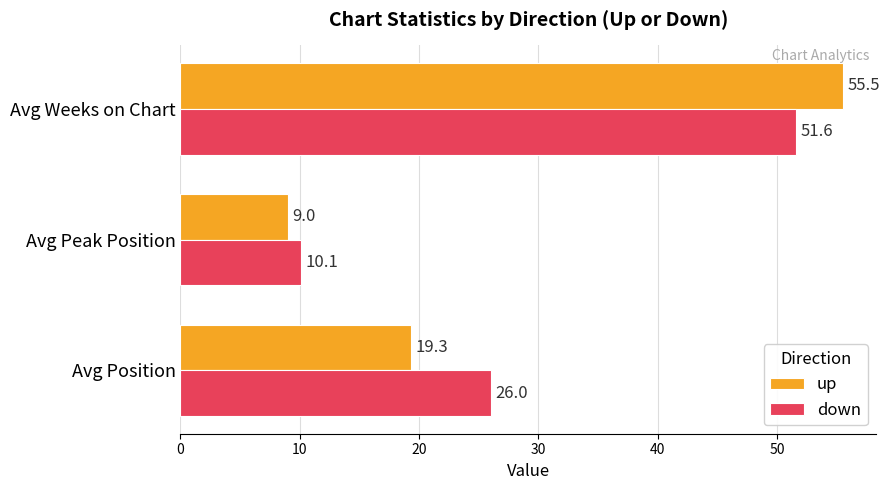

What is the highest value of the down series?

51.6